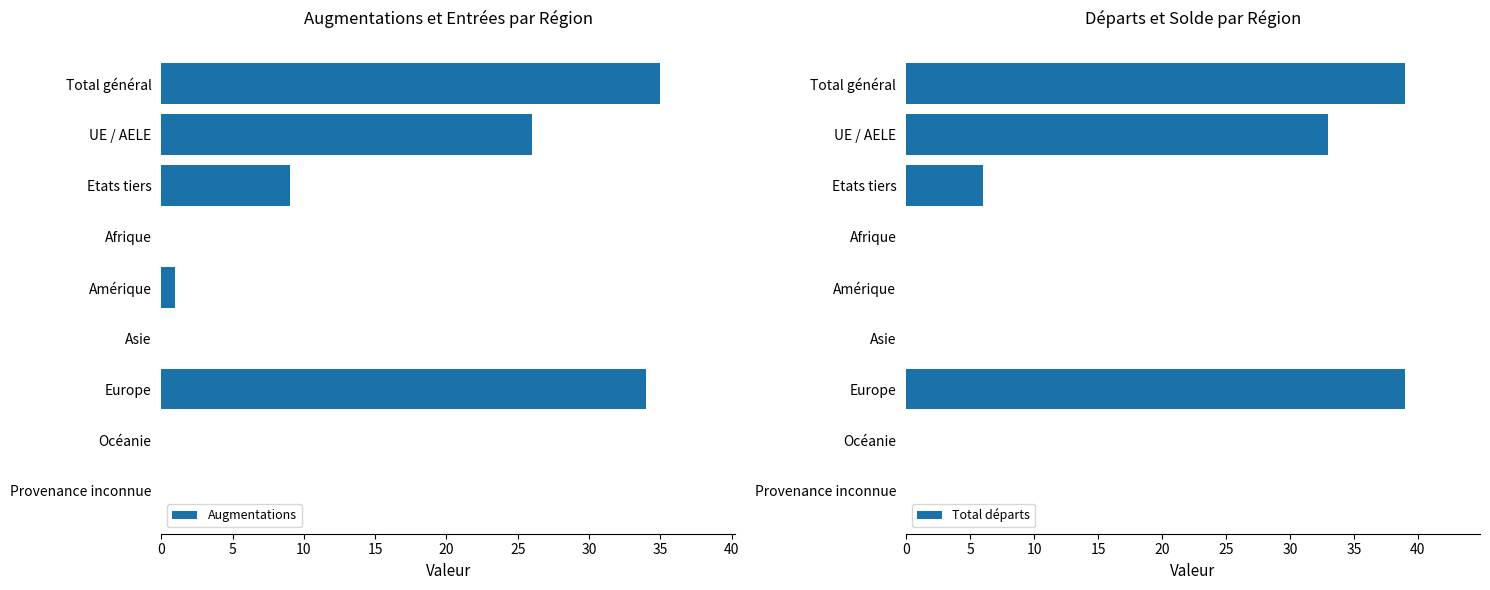

The value of Augmentations at Etats tiers is 9. True or false?

True